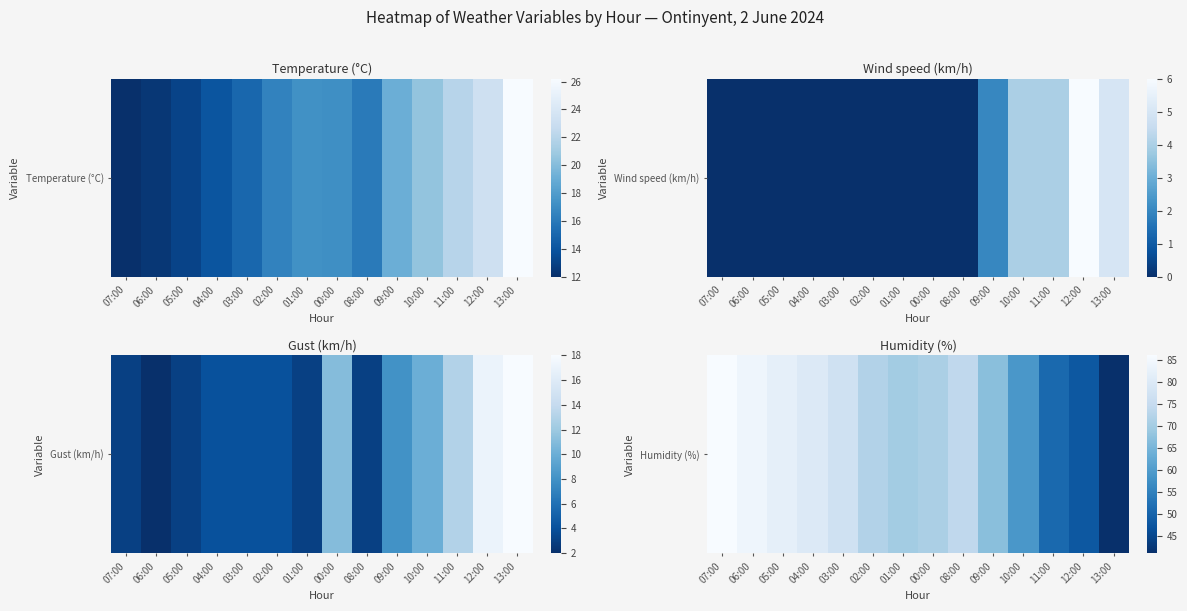

Reading left to right, what are all the values shown in this chart?

07:00=86	06:00=84	05:00=82	04:00=80	03:00=77	02:00=72	01:00=70	00:00=71	08:00=74	09:00=67	10:00=59	11:00=51	12:00=48	13:00=41